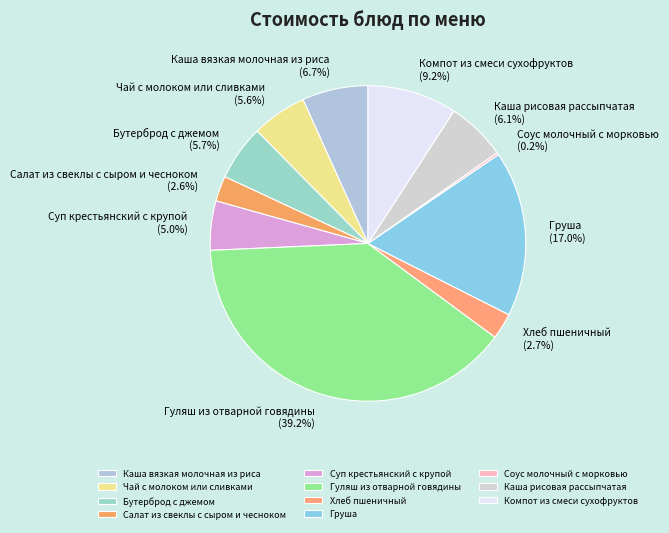

Is there any slice that represents more than half of the pie?

No